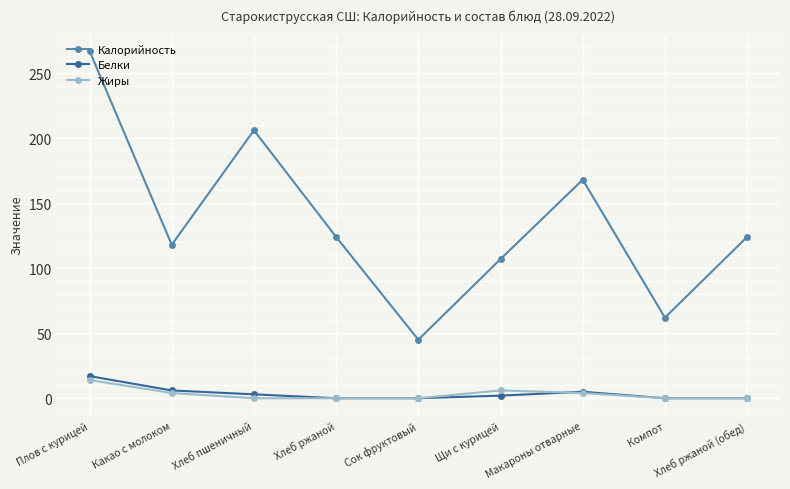

Is it true that Белки equals 0 at Хлеб ржаной?

True